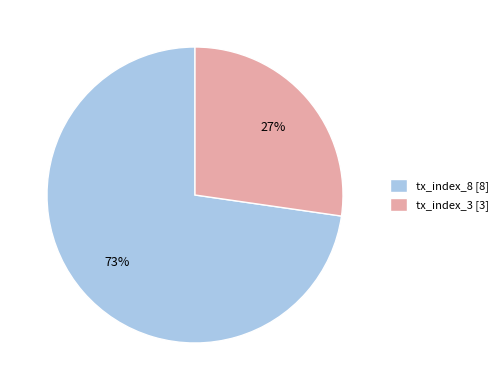

Which slice is the smallest?

tx_index_3